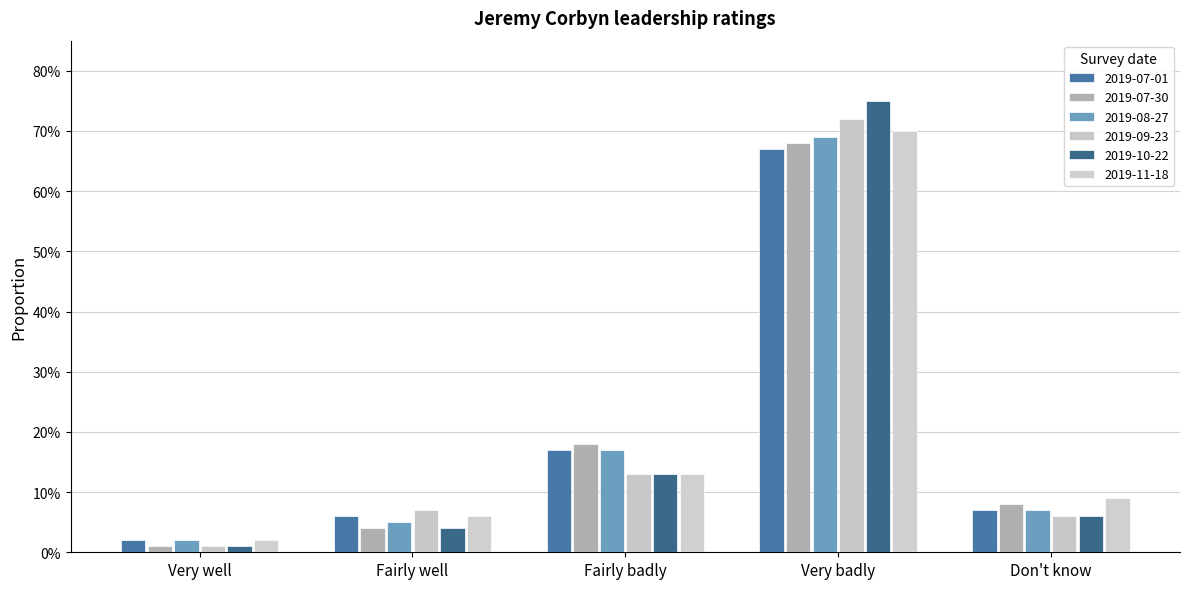

Is the value of 2019-07-01 at Very badly greater than the value of 2019-09-23 at Very well?

Yes